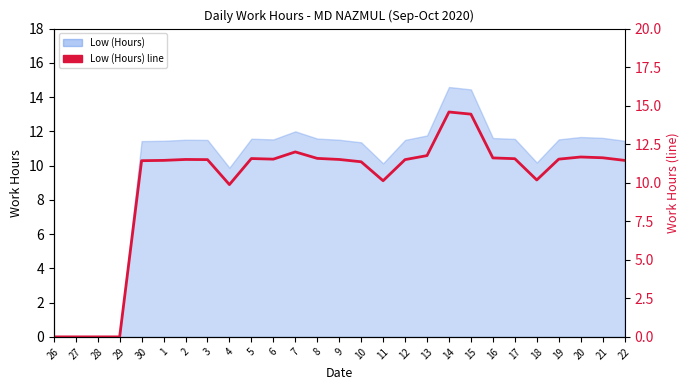

How many lines are shown in the chart?

1